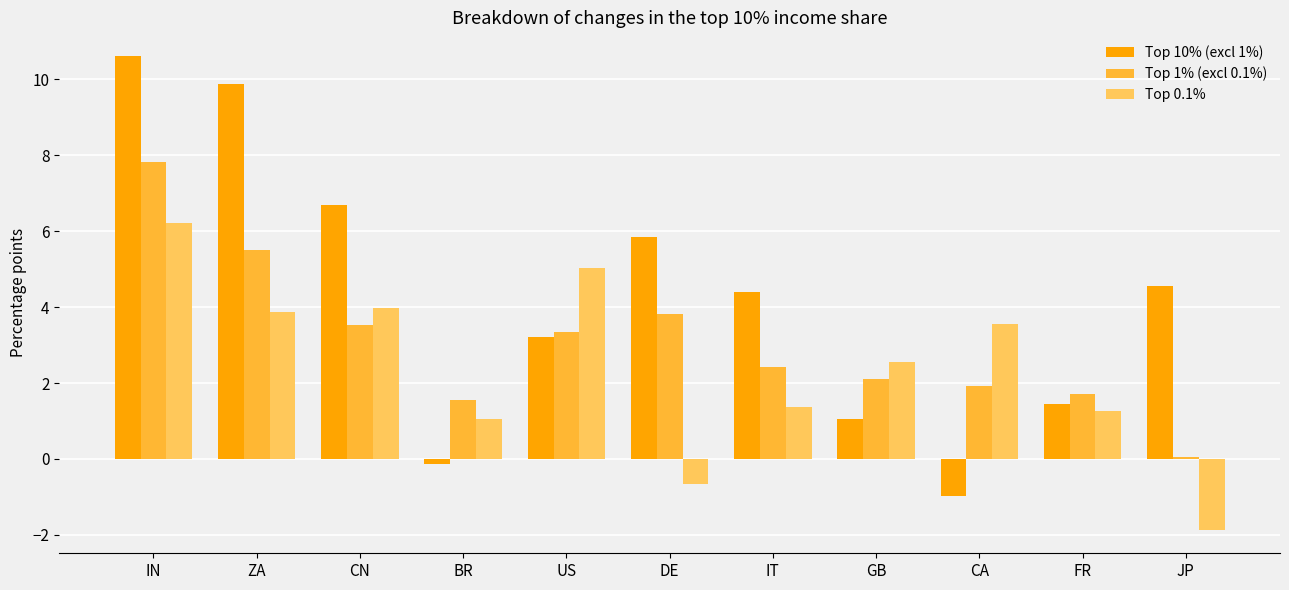

At which category does the chart reach its peak across all series?

IN